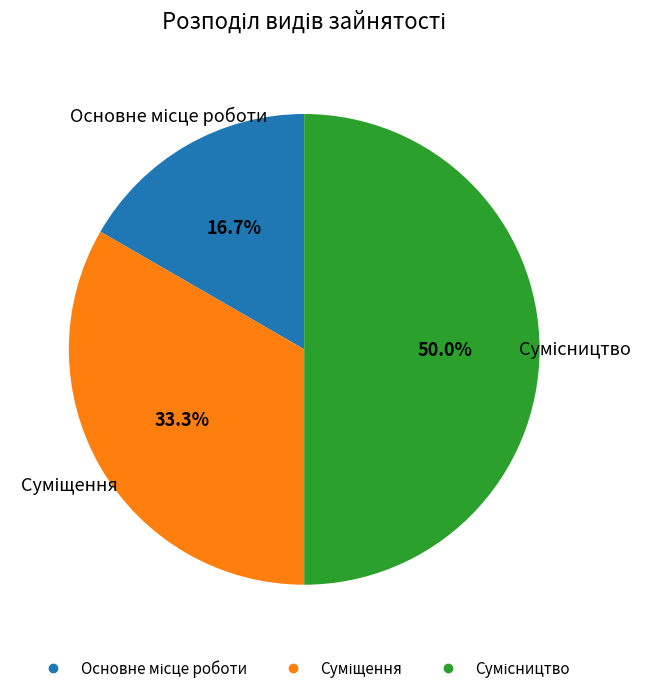

How many slices are in this pie chart?

3